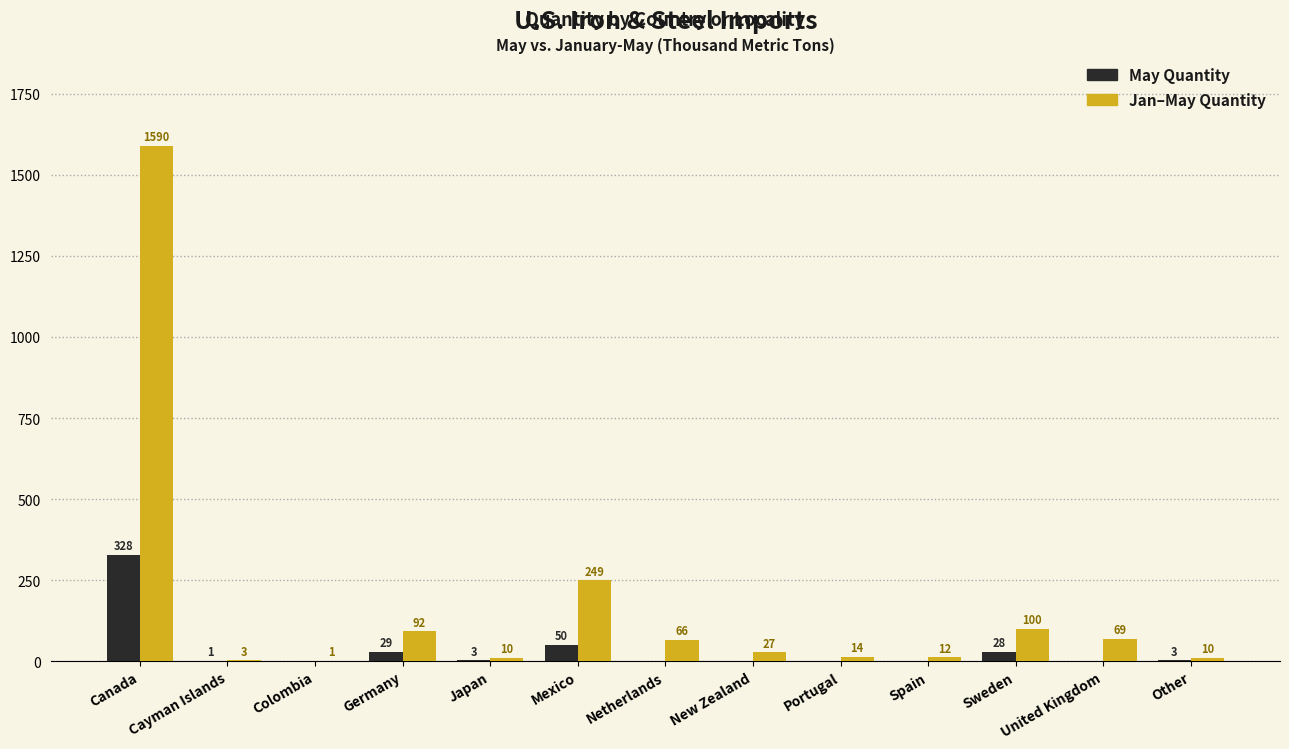

At which category is the sum across all series the highest?

Canada